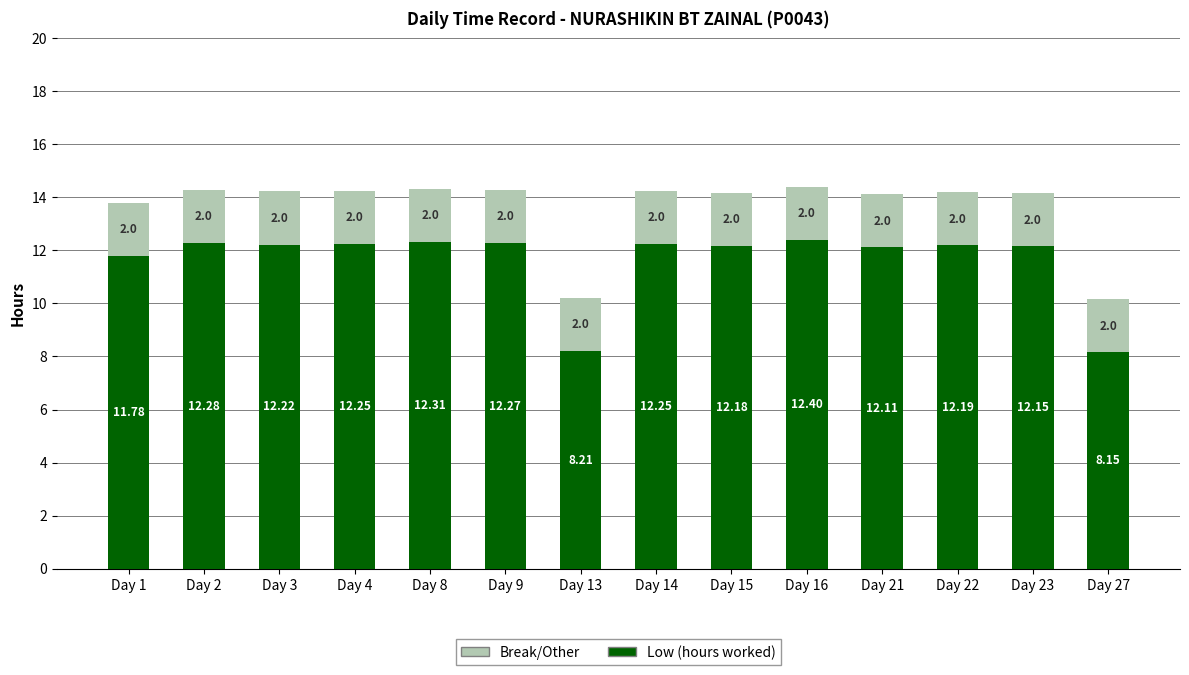

At which category is the sum across all series the highest?

Day 16